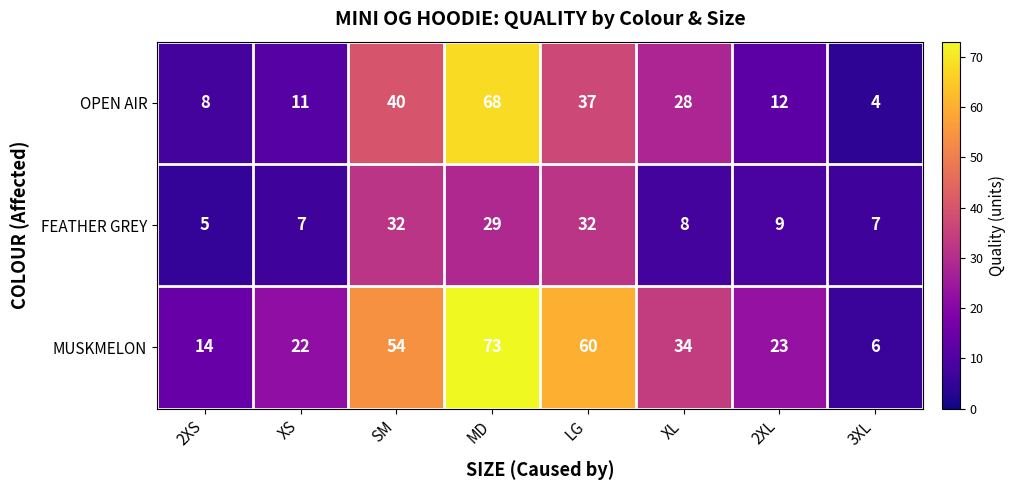

At XL, list the series in order from largest to smallest.

MUSKMELON, OPEN AIR, FEATHER GREY